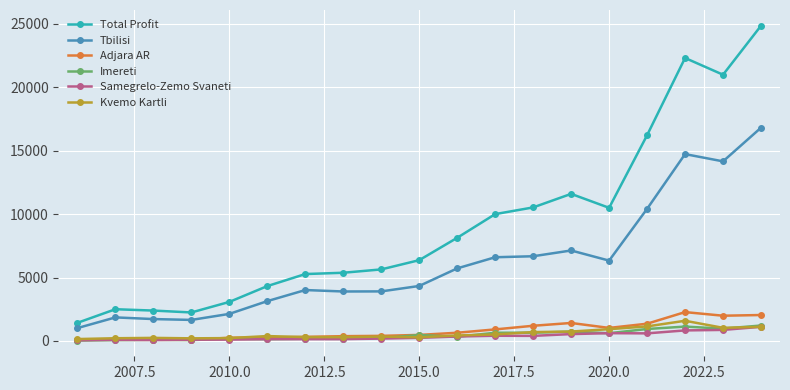

What is the maximum value for Tbilisi?

16817.6